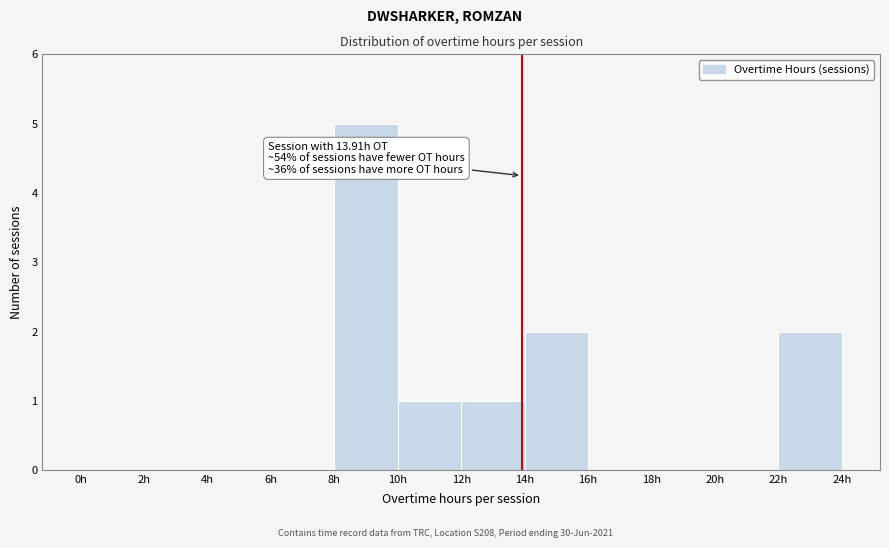

Which range on the x-axis has the tallest bar?

8 to 10